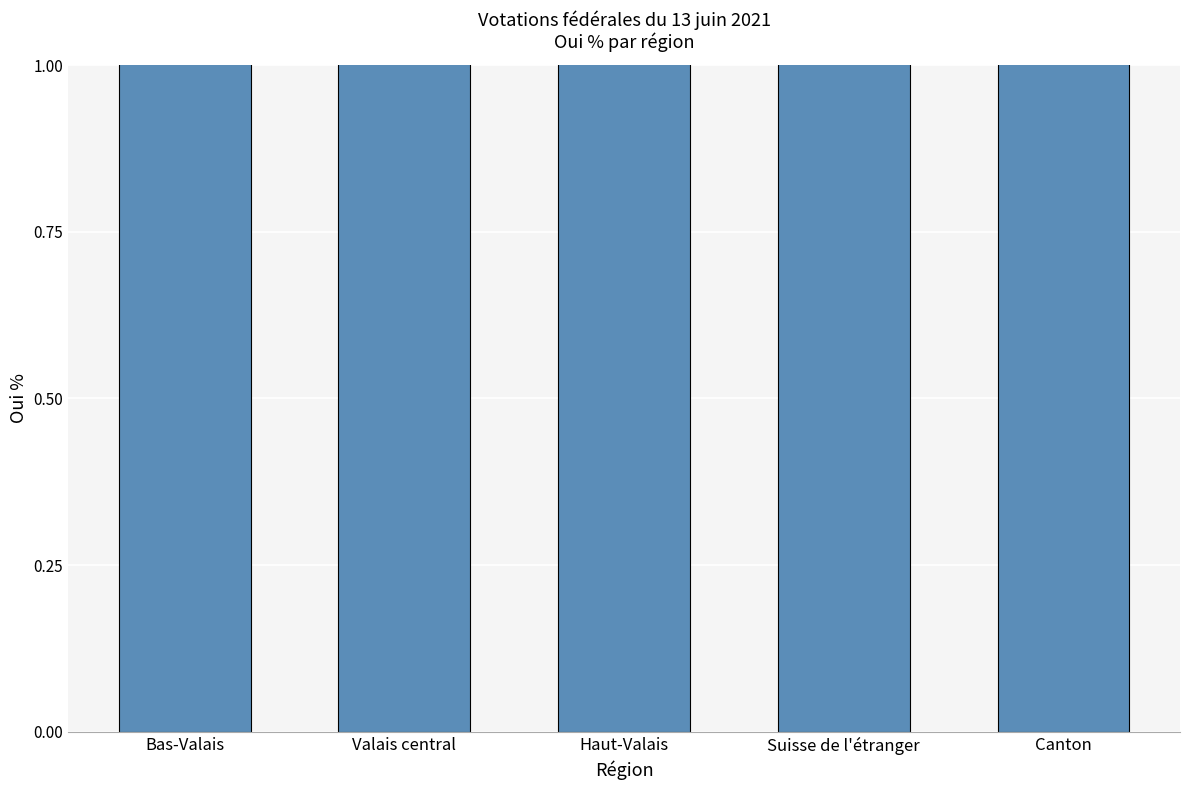

Rank the categories by value from highest to lowest.

Suisse de l'étranger, Haut-Valais, Canton, Valais central, Bas-Valais